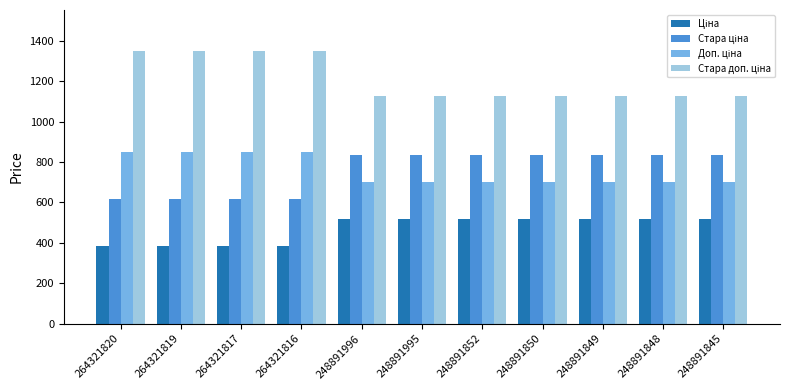

What is the smallest value displayed?

386.9